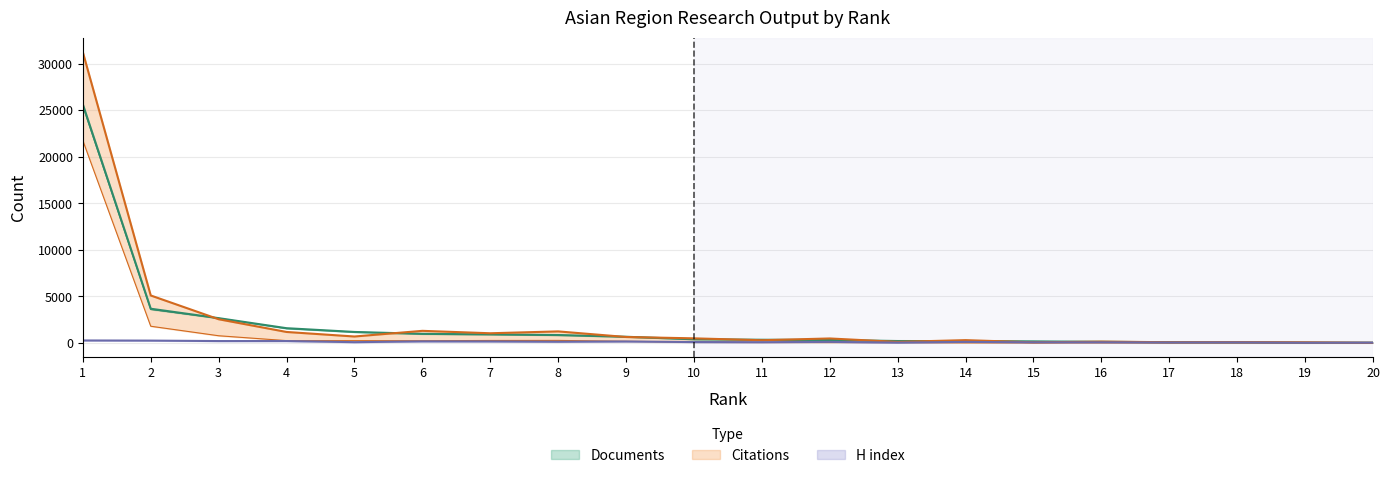

At how many categories does at least one series exceed 28400?

1